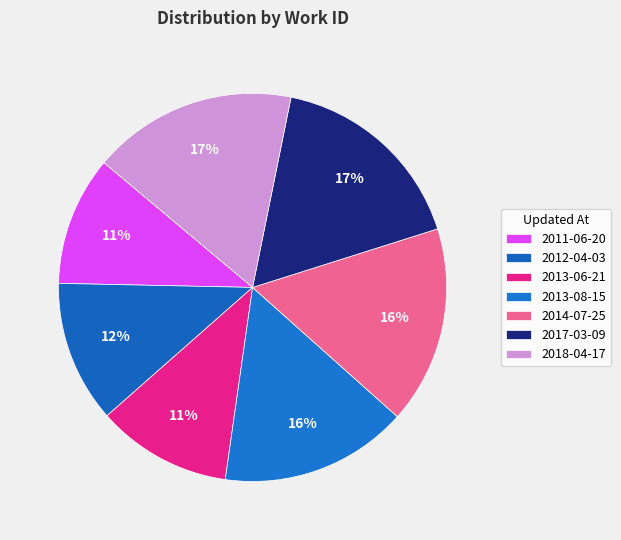

Does 2017-03-09 account for over 50% of the chart?

No